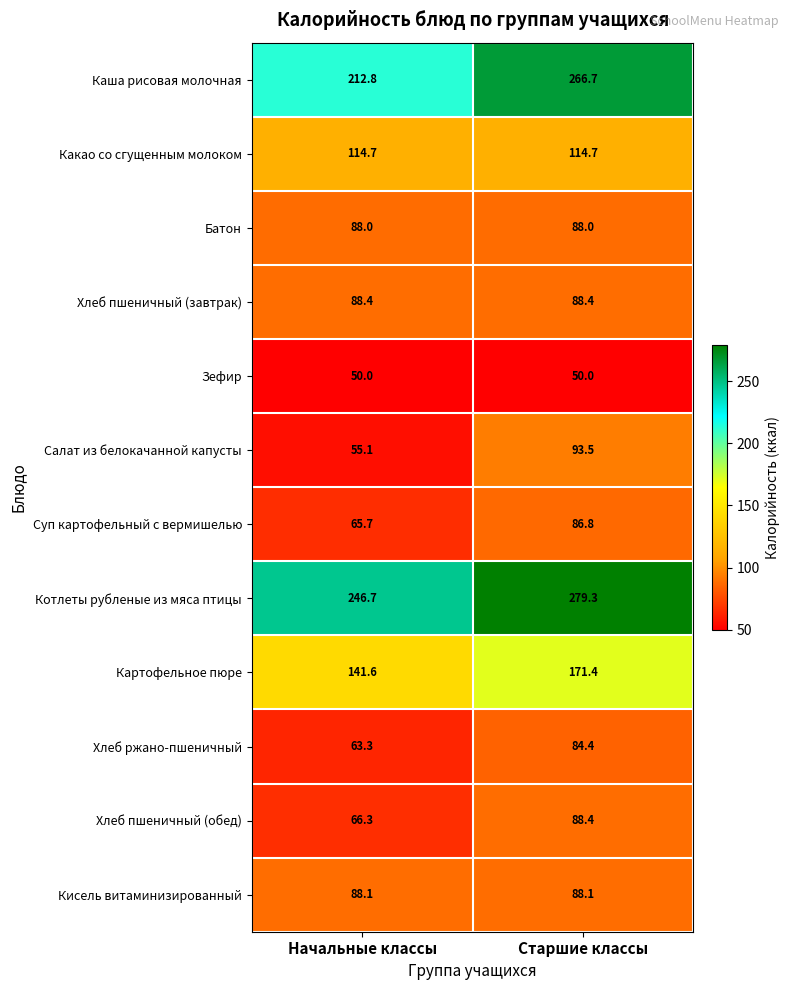

What is the sum of the Батон values at Начальные классы and Старшие классы?

176.0